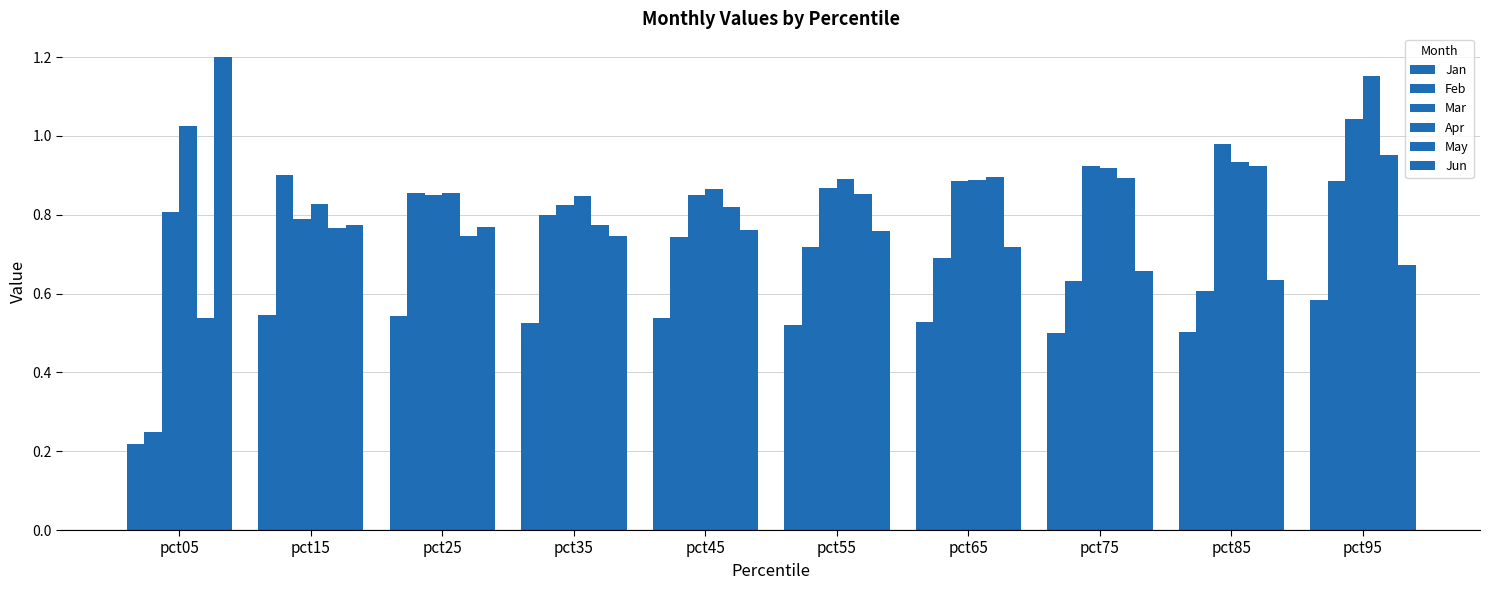

Reading left to right, transcribe all the data shown in this chart.

Jan: 0.2	0.5	0.5	0.5	0.5	0.5	0.5	0.5	0.5	0.6
Feb: 0.2	0.9	0.9	0.8	0.7	0.7	0.7	0.6	0.6	0.9
Mar: 0.8	0.8	0.8	0.8	0.8	0.9	0.9	0.9	1.0	1.0
Apr: 1.0	0.8	0.9	0.8	0.9	0.9	0.9	0.9	0.9	1.2
May: 0.5	0.8	0.7	0.8	0.8	0.9	0.9	0.9	0.9	1.0
Jun: 1.2	0.8	0.8	0.7	0.8	0.8	0.7	0.7	0.6	0.7